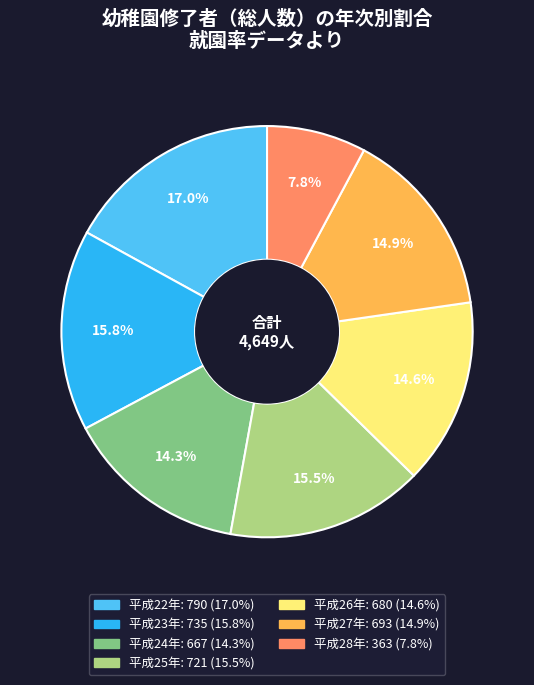

Which slice is the largest?

平成22年